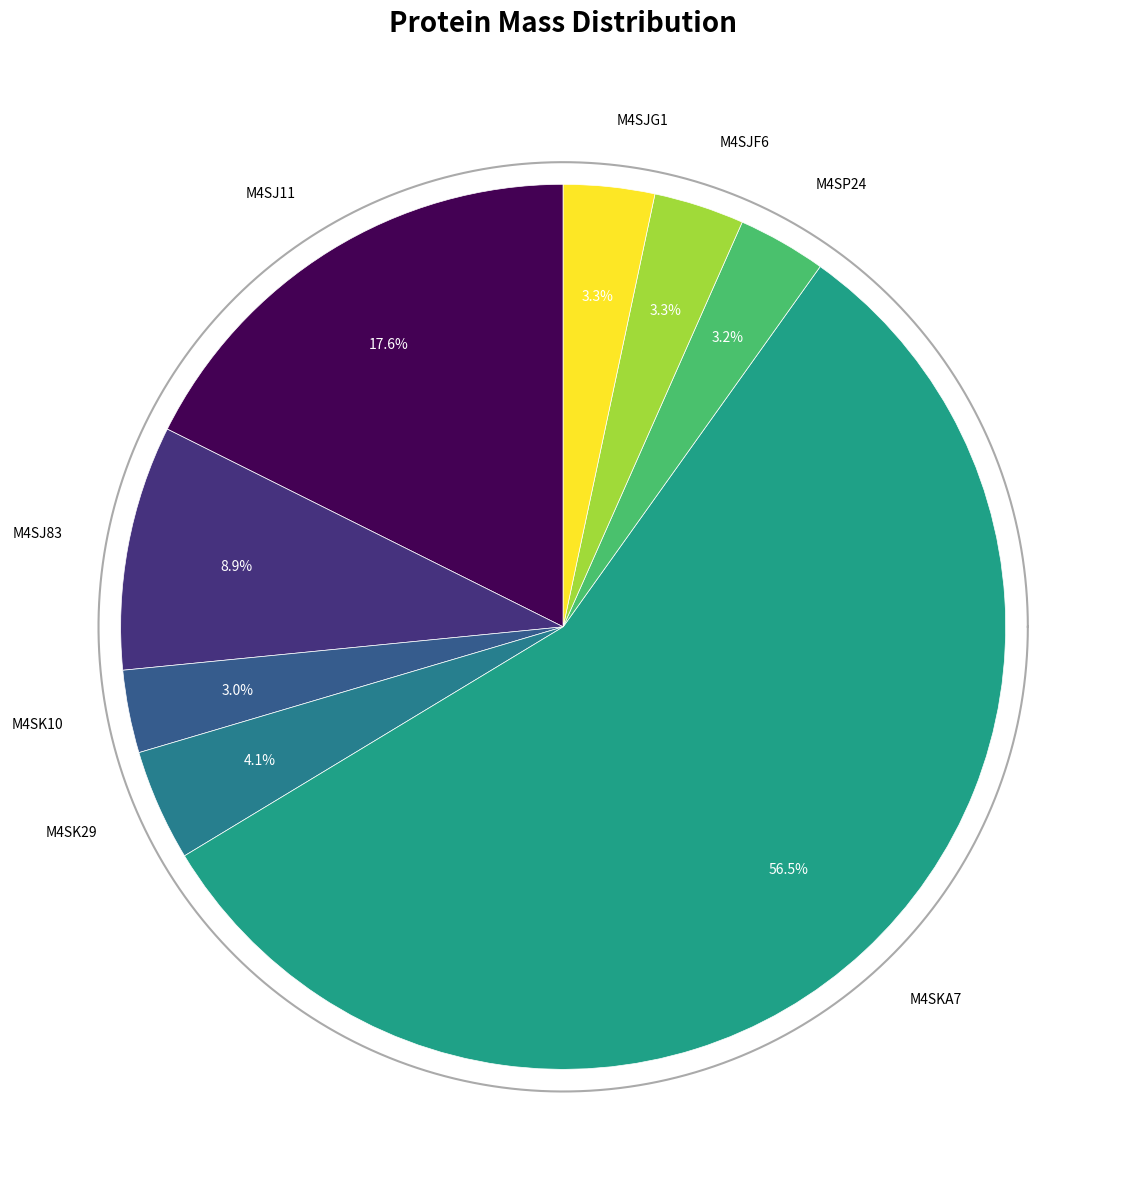

Is the sum of M4SP24 and M4SKA7 greater than half?

Yes